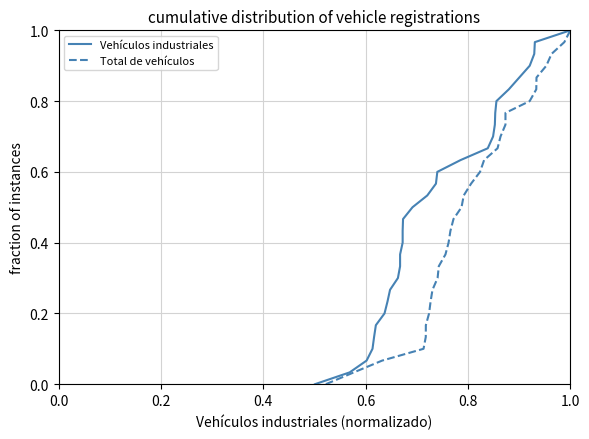

Reading left to right, transcribe all the data shown in this chart.

Vehículos industriales: 0.0	0.0	0.1	0.1	0.1	0.2	0.2	0.2	0.3	0.3	0.3	0.4	0.4	0.4	0.5	0.5	0.5	0.6	0.6	0.6	0.7	0.7	0.7	0.8	0.8	0.8	0.9	0.9	0.9	1.0	1.0
Total de vehículos: 0.0	0.0	0.1	0.1	0.1	0.2	0.2	0.2	0.3	0.3	0.3	0.4	0.4	0.4	0.5	0.5	0.5	0.6	0.6	0.6	0.7	0.7	0.7	0.8	0.8	0.8	0.9	0.9	0.9	1.0	1.0